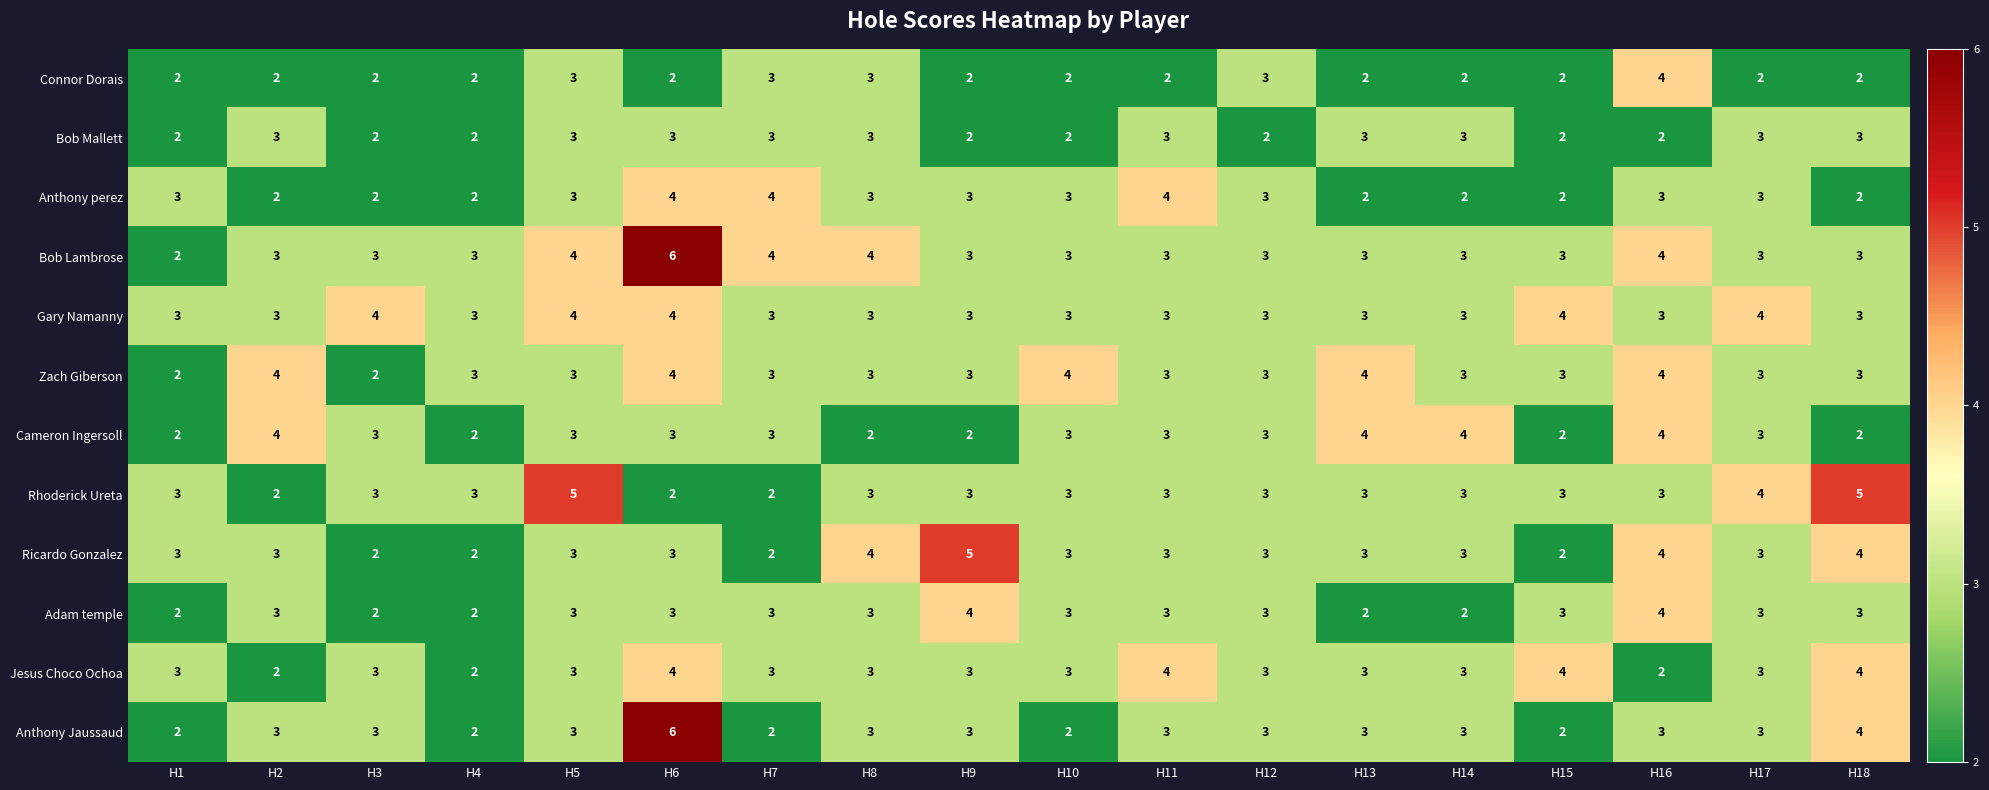

Is it true that Bob Mallett equals 3 at H12?

False